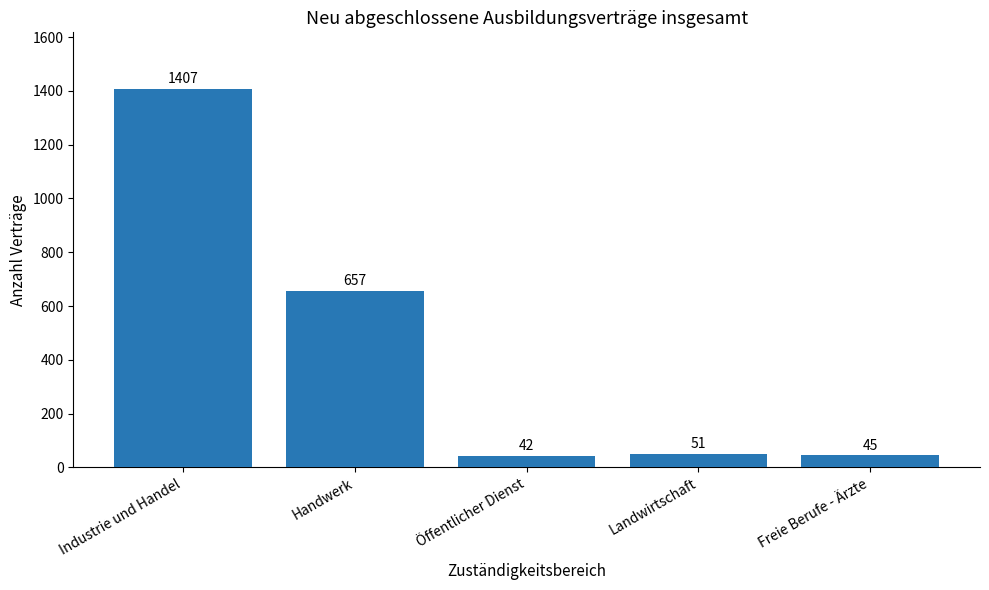

What is the difference between the maximum and minimum values?

1365